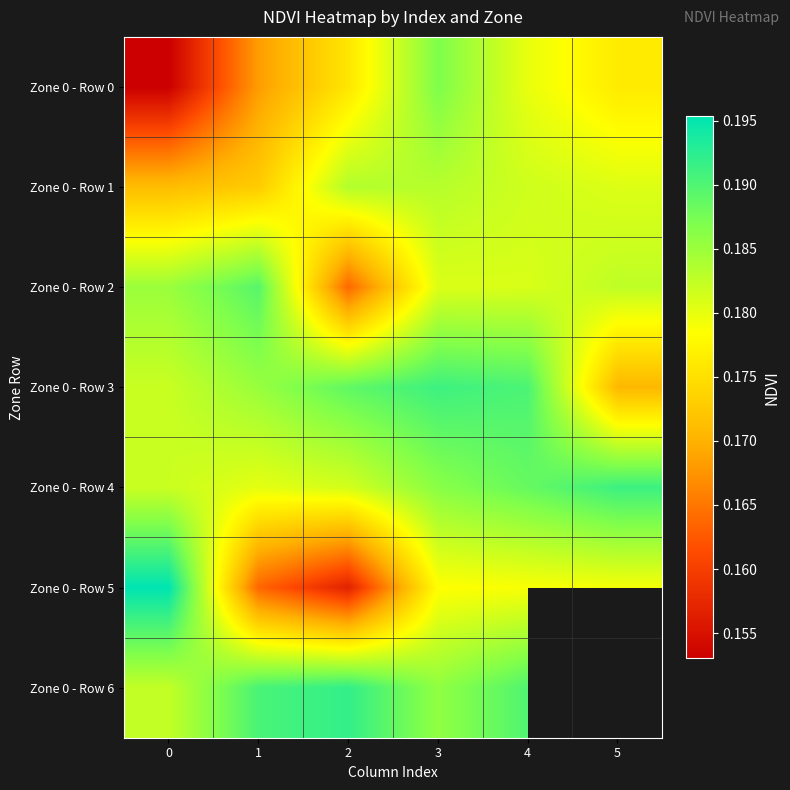

Rank the categories by Zone 0 - Row 6 value from lowest to highest.

0, 3, 4, 1, 2, 5